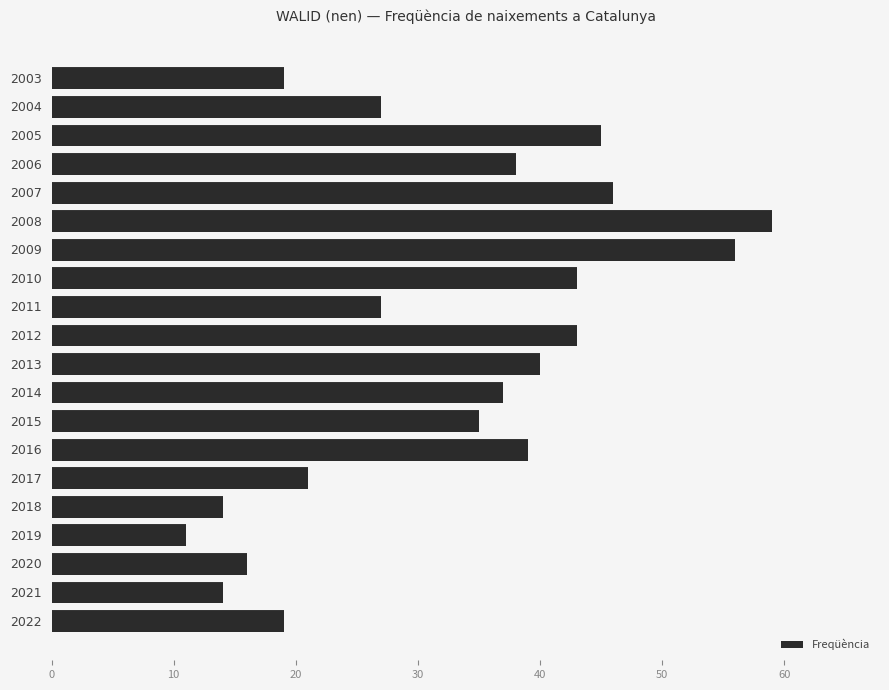

What is the approximate value at 2015?

35